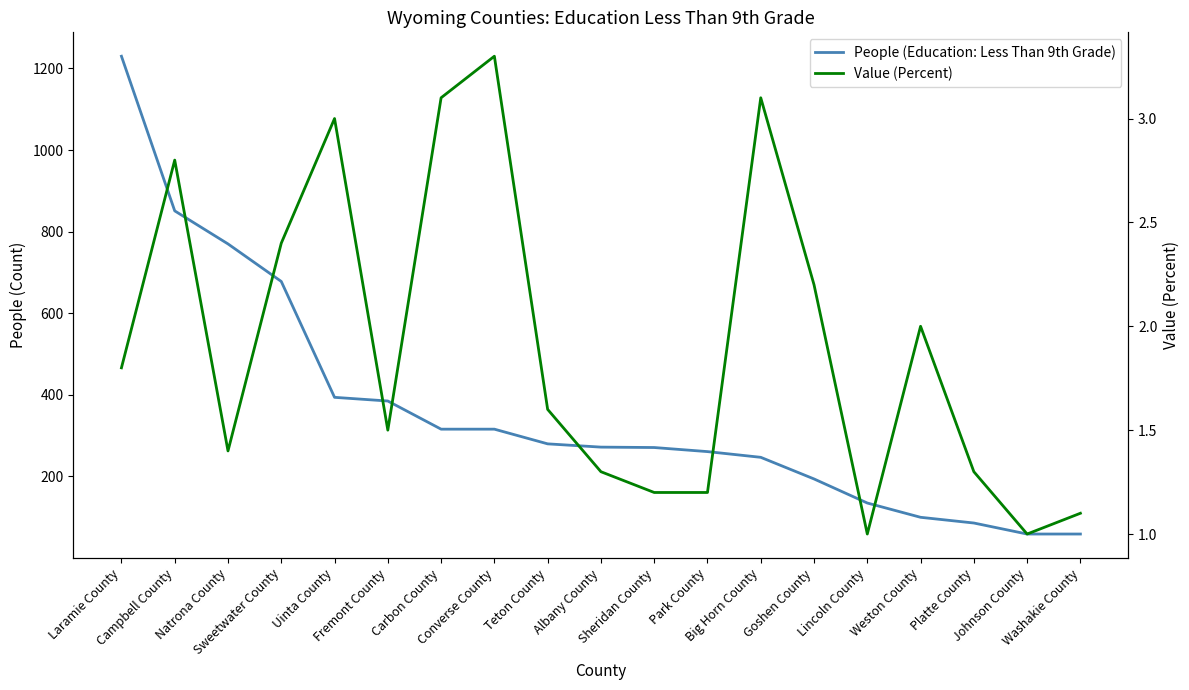

Reading left to right, list all the values displayed in this chart.

People (Education: Less Than 9th Grade): 1230.0	851.0	770.0	678.0	394.0	385.0	316.0	316.0	280.0	272.0	271.0	261.0	247.0	194.0	135.0	100.0	86.0	59.0	59.0
Value (Percent): 1.8	2.8	1.4	2.4	3.0	1.5	3.1	3.3	1.6	1.3	1.2	1.2	3.1	2.2	1.0	2.0	1.3	1.0	1.1